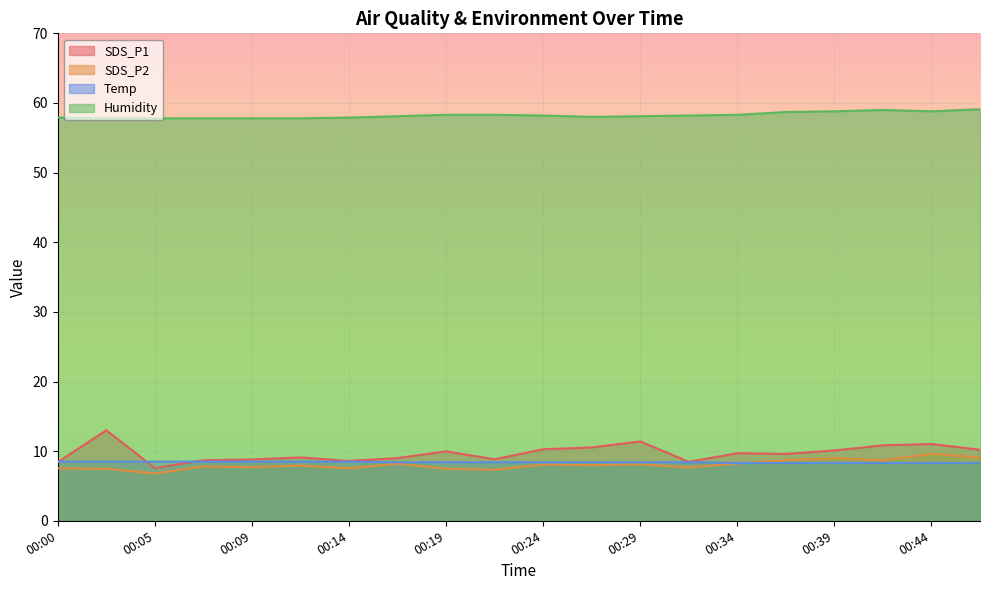

What is the minimum value shown in the chart?

6.8